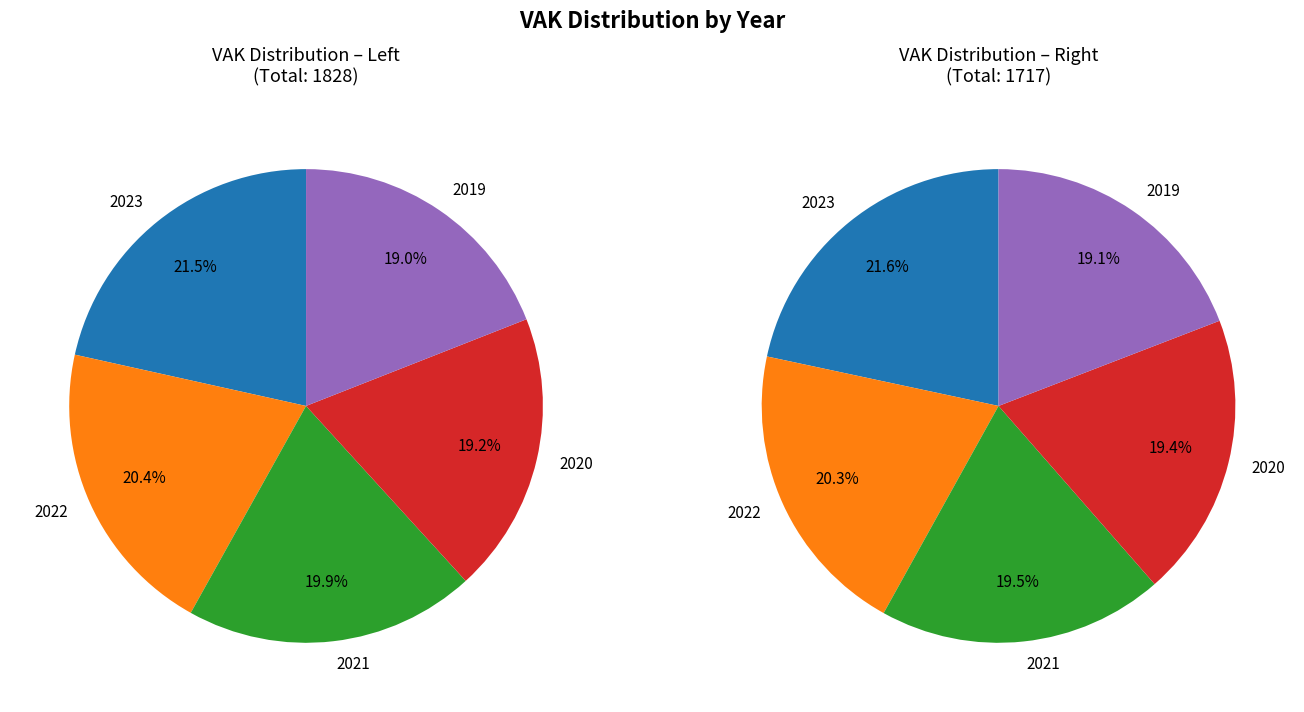

Is there any slice that represents more than half of the pie?

No